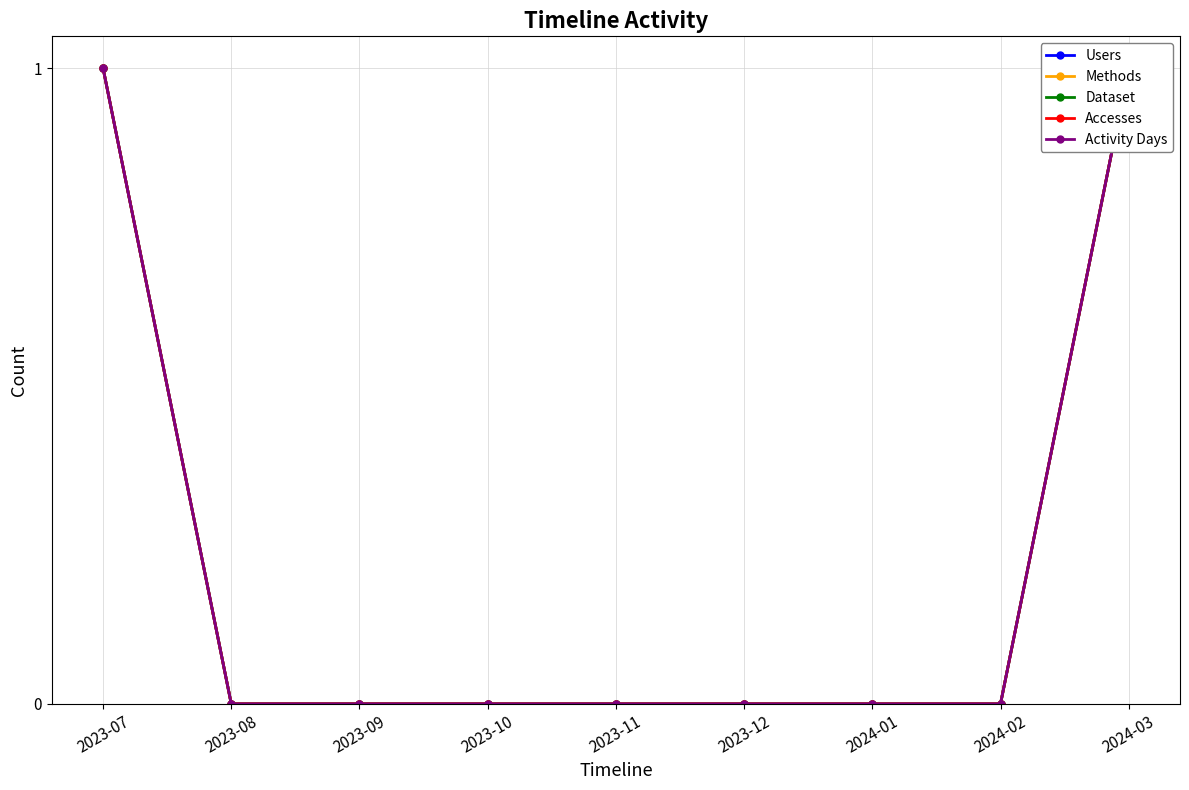

Where is Activity Days nearest to the value 0?

2023-08